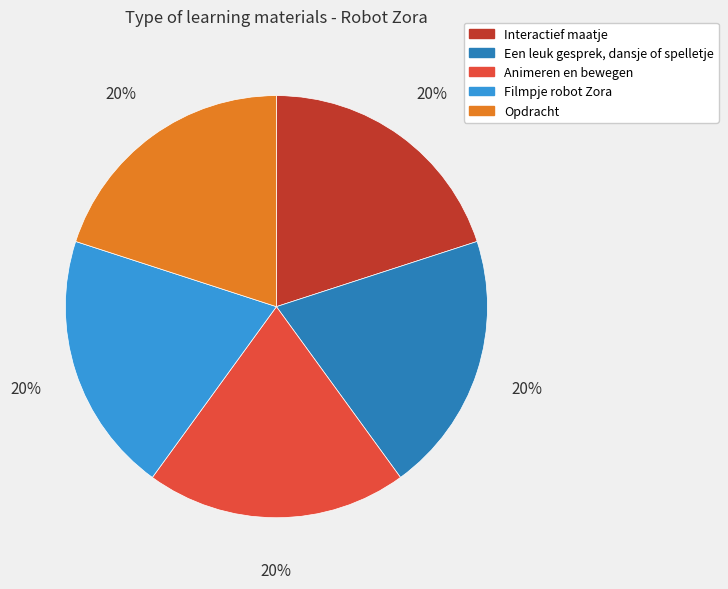

To the nearest percent, what is the average slice percentage?

20%